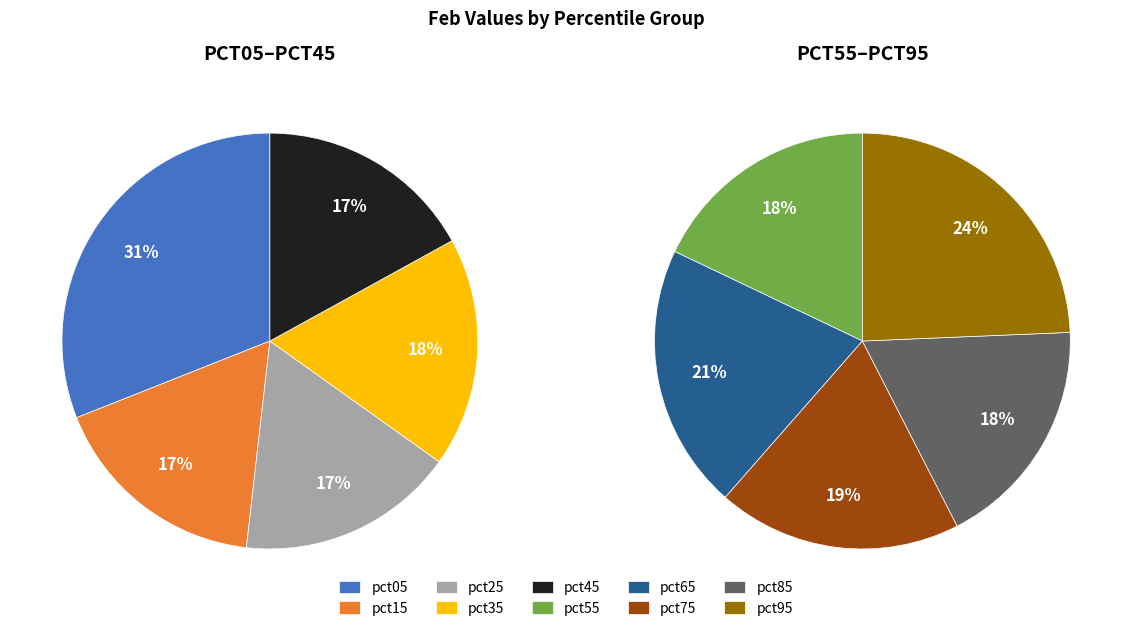

Rank the categories by value from highest to lowest.

pct05, pct95, pct65, pct75, pct85, pct55, pct35, pct15, pct45, pct25